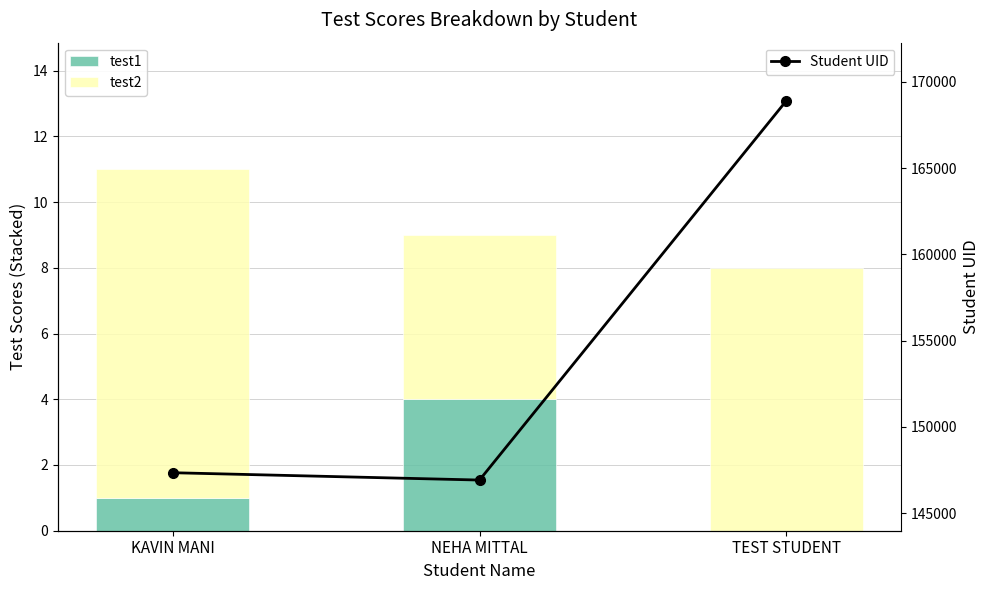

What is the approximate value of test2 at TEST STUDENT?

8